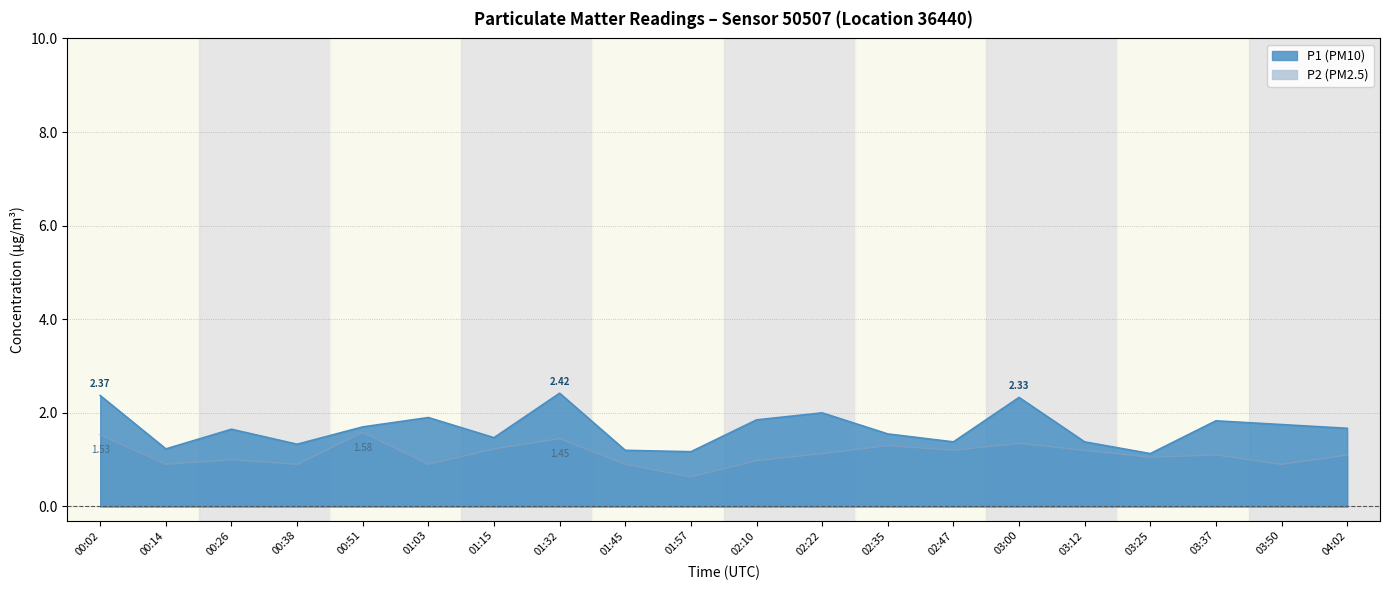

True or false: P2 and P1 cross at least once.

False